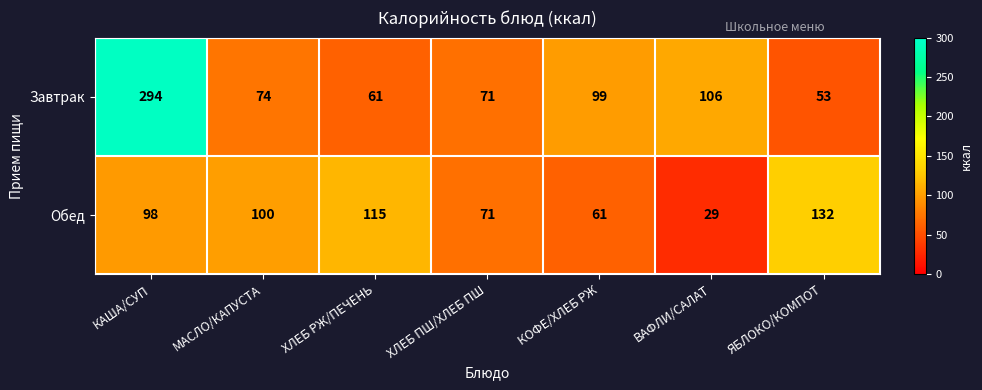

Reading right to left, what are all the values shown in this chart?

Завтрак: 53	106	99	71	61	74	294
Обед: 132	29	61	71	115	100	98